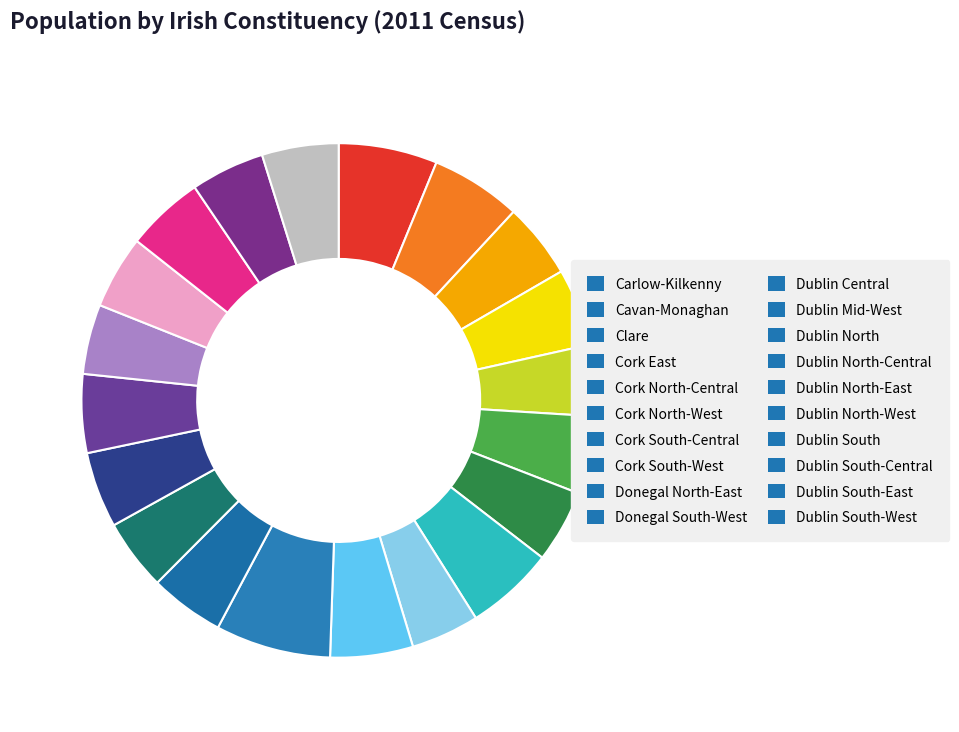

Is it true that Clare is 5% of the pie?

True